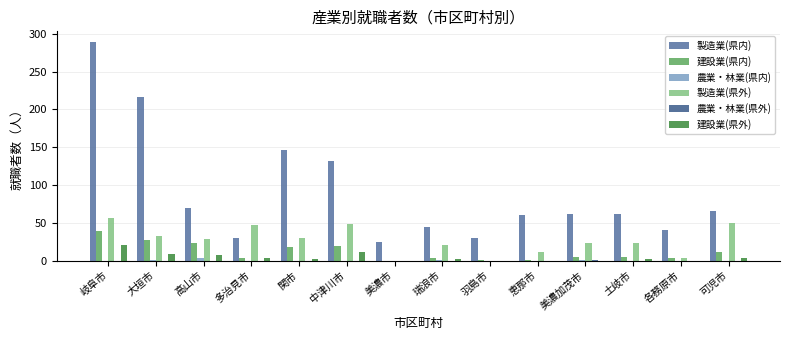

Which series has the largest total across all categories?

製造業(県内)